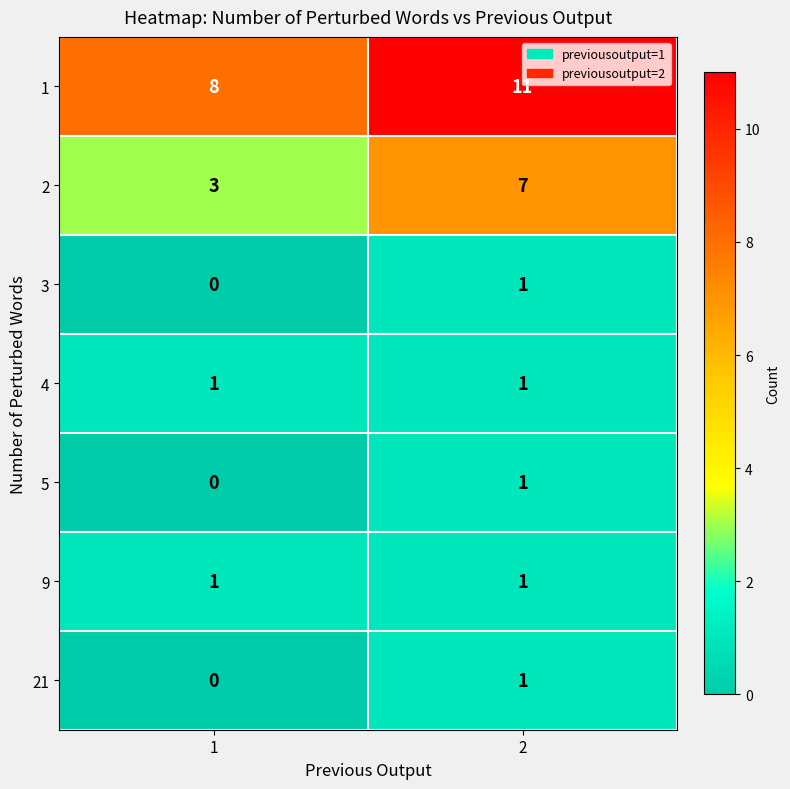

Reading left to right, list all the values displayed in this chart.

1: 8	11
2: 3	7
3: 0	1
4: 1	1
5: 0	1
9: 1	1
21: 0	1